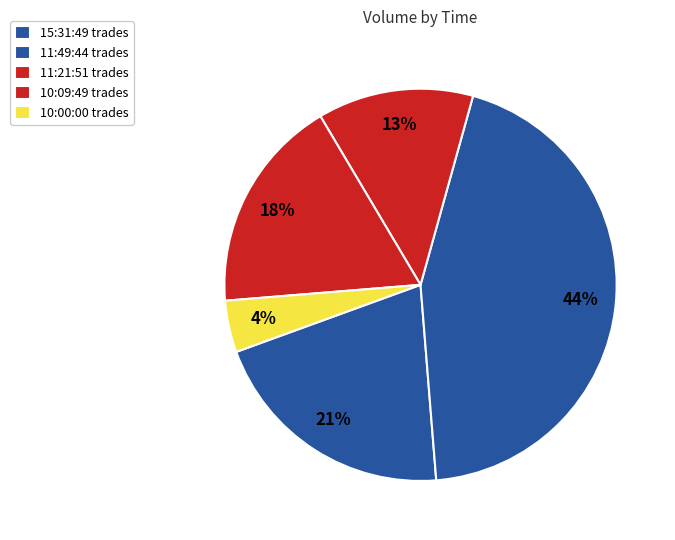

How many slices are in this pie chart?

5